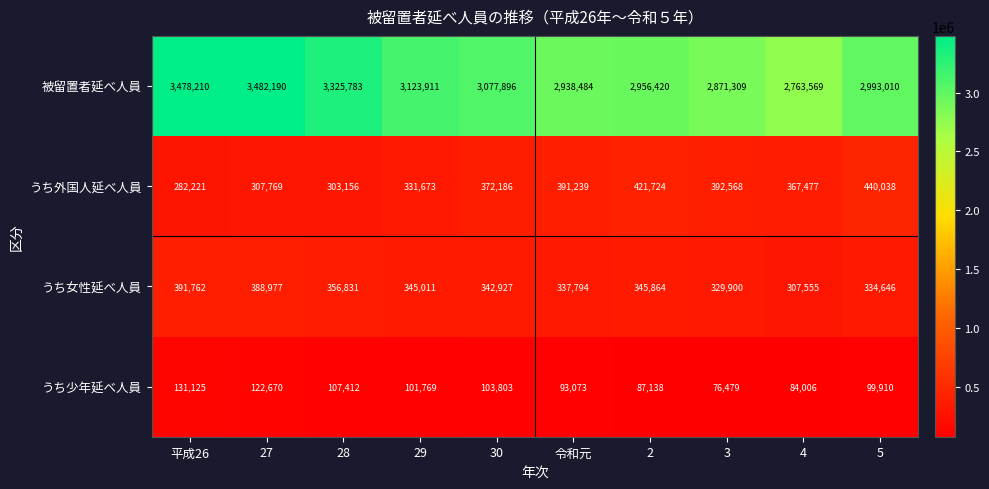

Which series has the largest range (max minus min)?

被留置者延べ人員